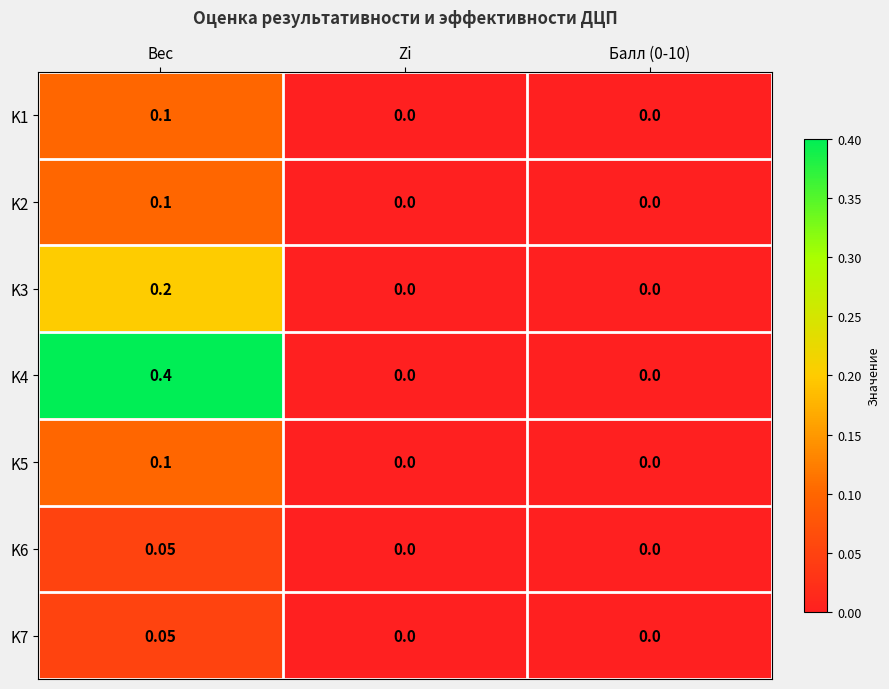

At which category is the sum across all series the highest?

Вес